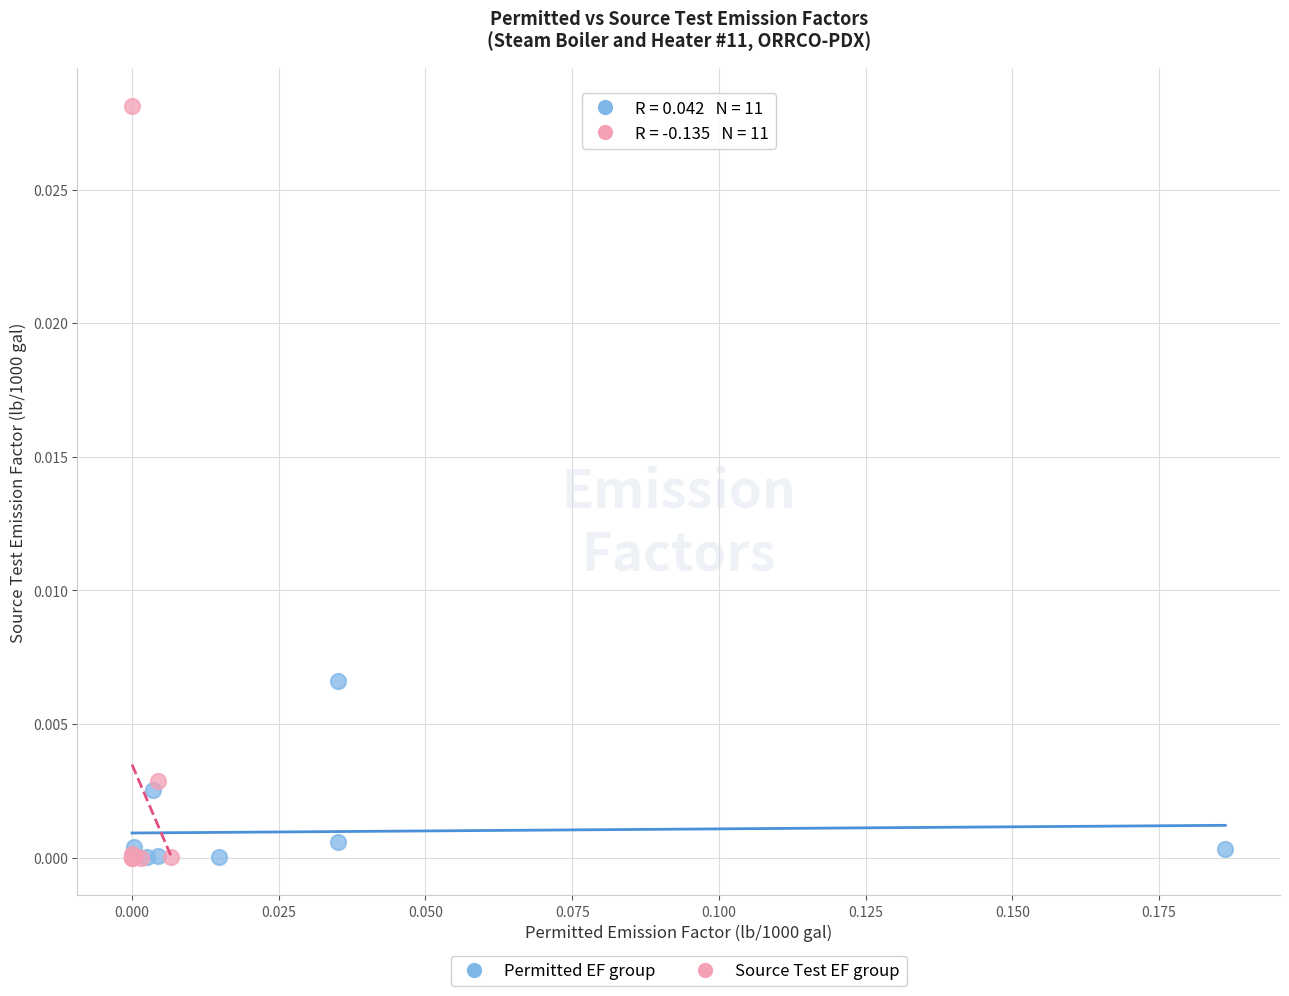

Which series reaches the maximum Y coordinate?

Source Test EF group